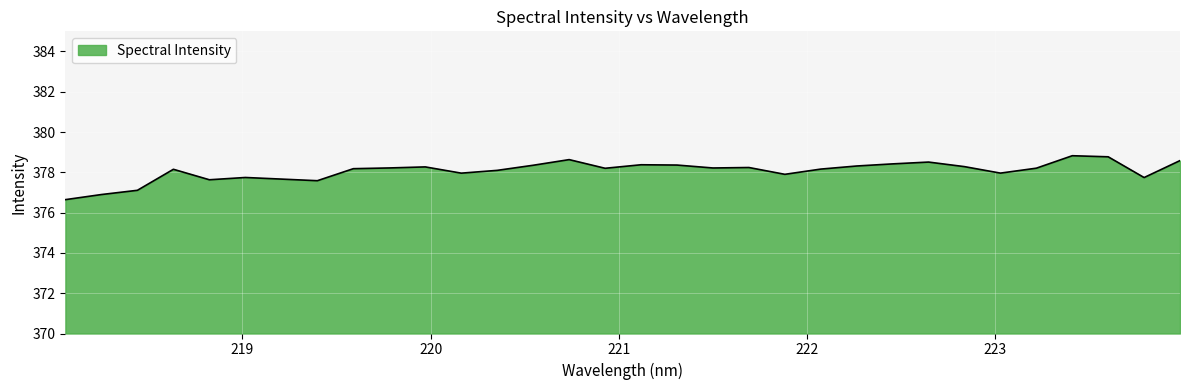

What is the difference between the maximum and minimum values?

2.2